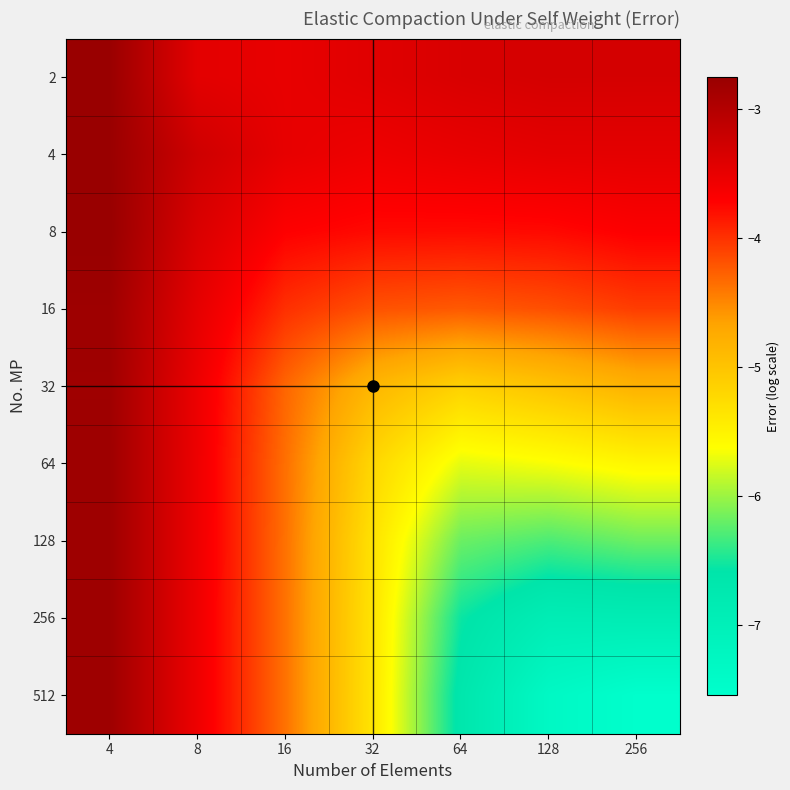

At 128, list the series in order from smallest to largest.

512, 256, 128, 64, 32, 16, 8, 4, 2